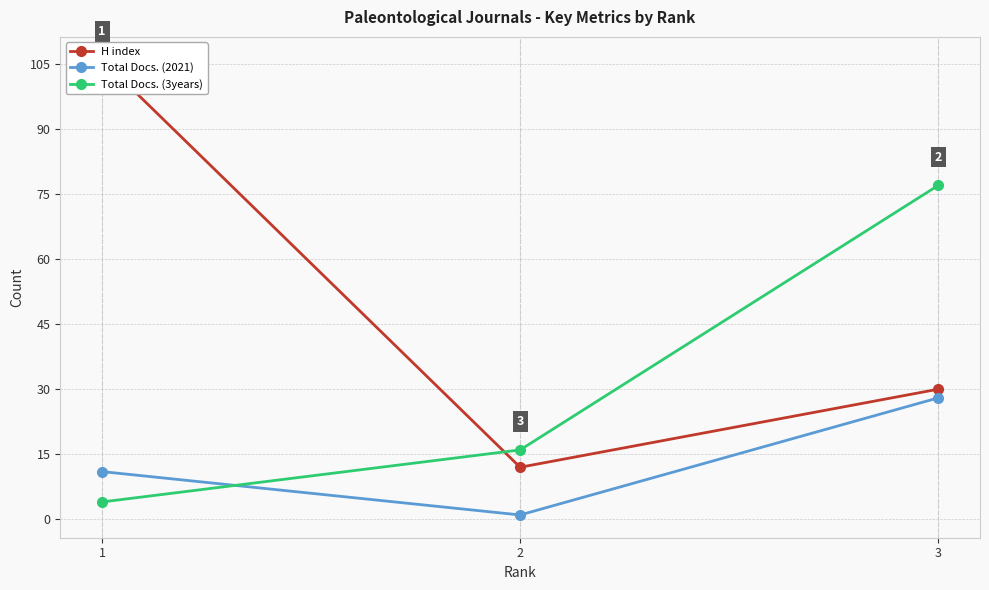

How many series are shown in this chart?

3